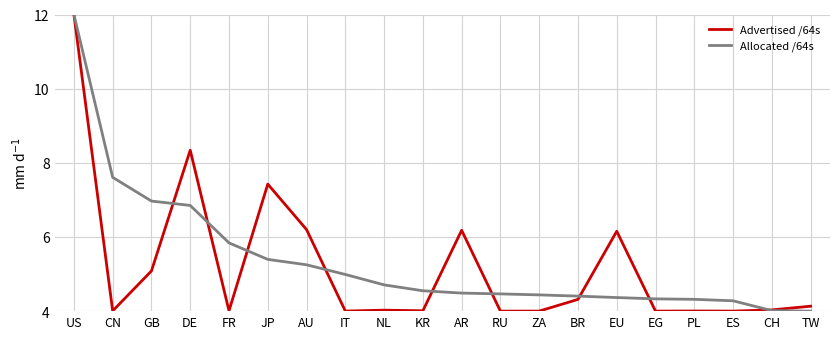

True or false: Advertised /64s has a value of 4.1 at TW.

True